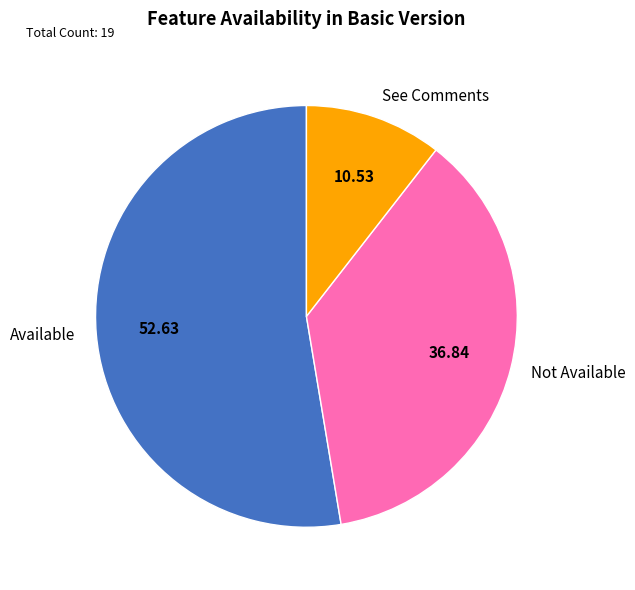

Count the number of slices in the pie.

3